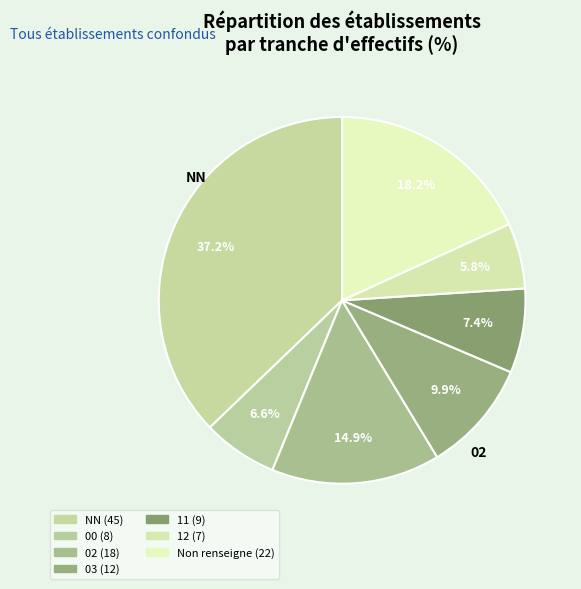

How many segments does this pie chart have?

7